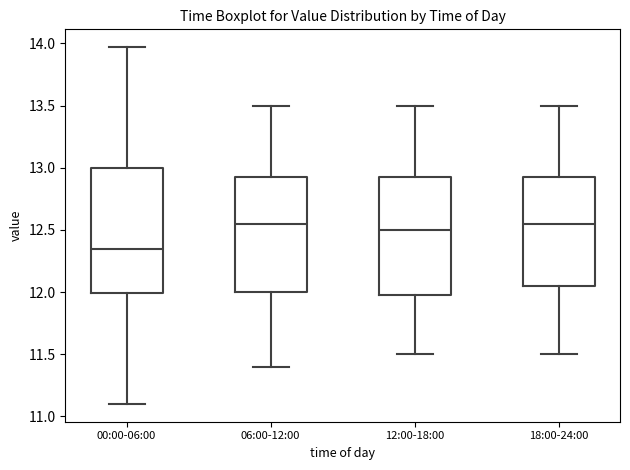

Reading left to right, read every box against the y-axis: the position of its median line, the range the box covers, and the ends of its whiskers. The values are not printed on the chart, so give them approximately, as read against the axis.

00:00-06:00: median 12.35, box 12.00 to 13.00, whiskers 11.10 to 13.95
06:00-12:00: median 12.55, box 12.00 to 12.95, whiskers 11.40 to 13.50
12:00-18:00: median 12.50, box 12.00 to 12.95, whiskers 11.50 to 13.50
18:00-24:00: median 12.55, box 12.05 to 12.95, whiskers 11.50 to 13.50